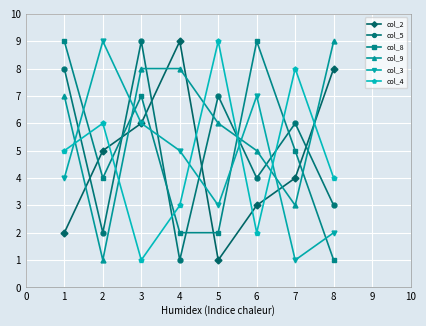

Which series has the largest total across all categories?

col_9